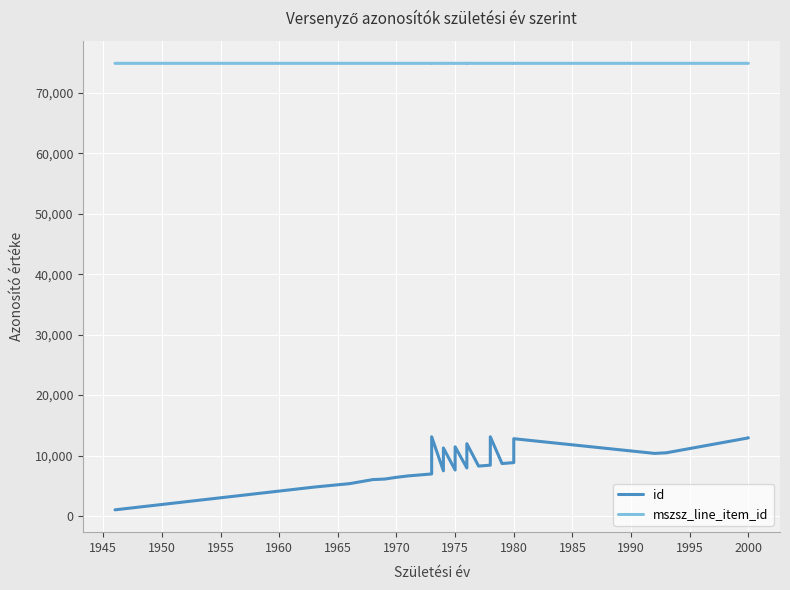

The id series shows 12681 at 18. True or false?

False